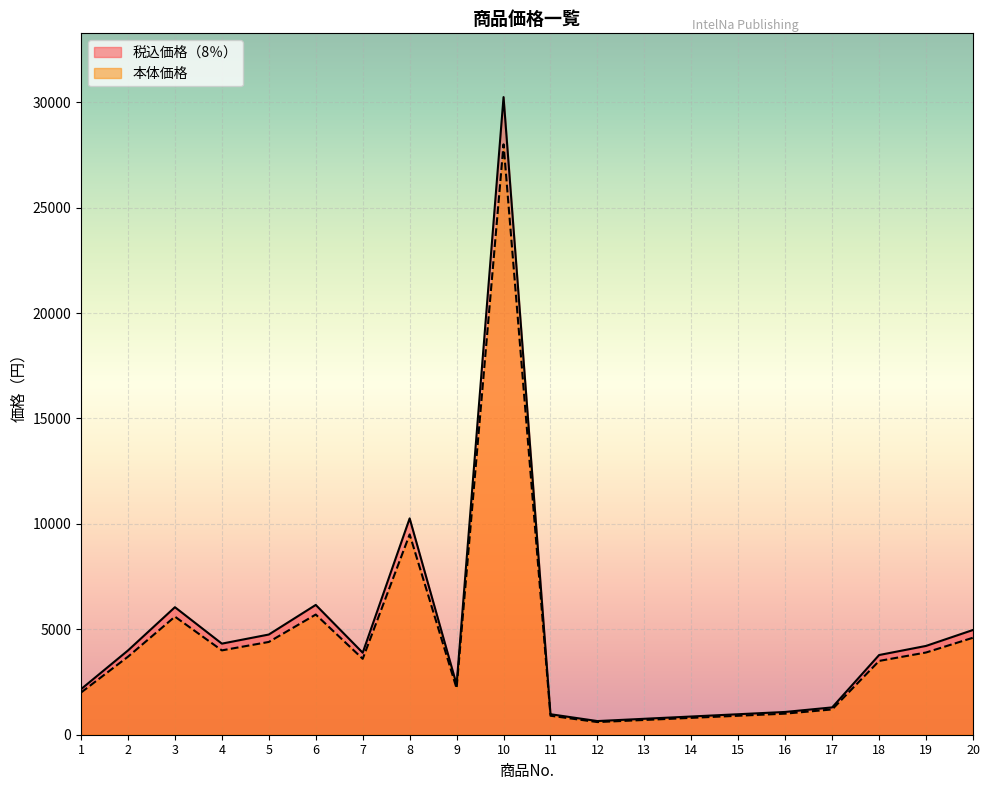

What is the total value across all series at 10?

58240